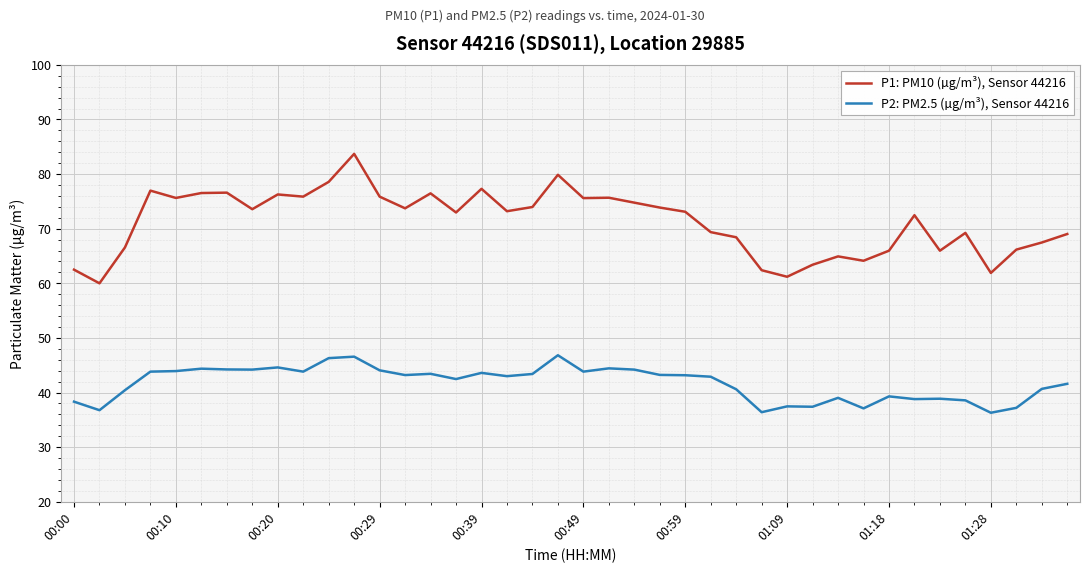

Which series has the widest spread of values?

P1: PM10 (µg/m³), Sensor 44216